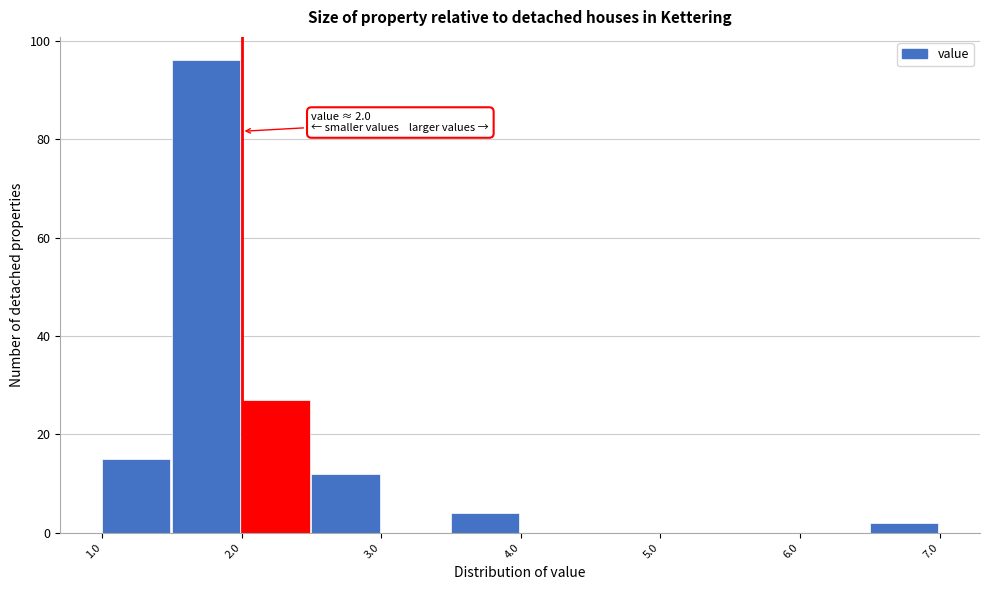

Over which range of the x-axis is the bar tallest?

1.5 to 2.0